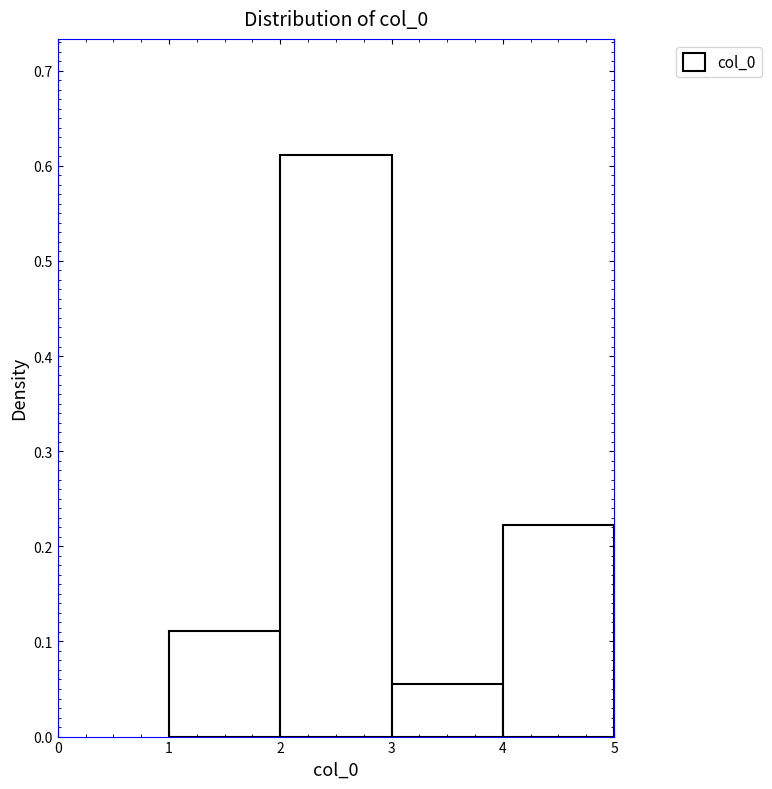

Reading left to right, transcribe this chart: for each bar, give the range it covers on the x-axis and its height. The values are not printed on the chart, so give them approximately, as read against the axis.

1 to 2: 0.11
2 to 3: 0.61
3 to 4: 0.06
4 to 5: 0.22